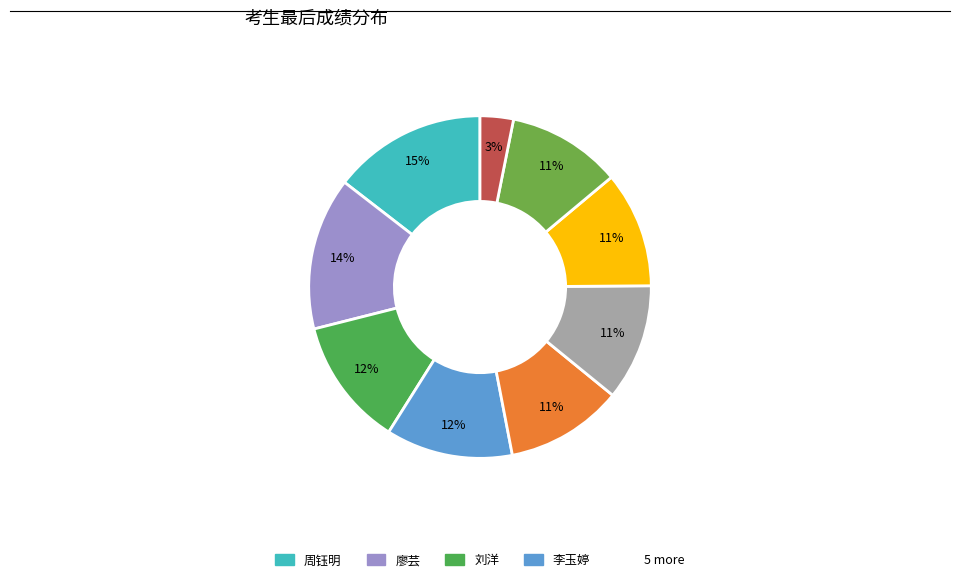

Count the number of slices in the pie.

9